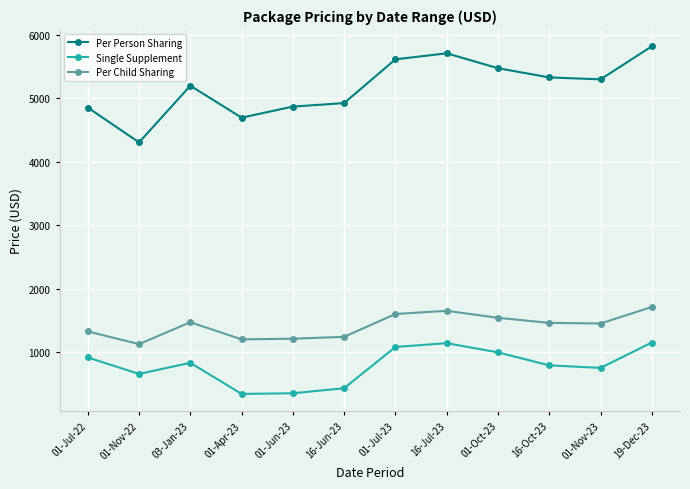

List the series in order of their peak value, lowest first.

Single Supplement, Per Child Sharing, Per Person Sharing